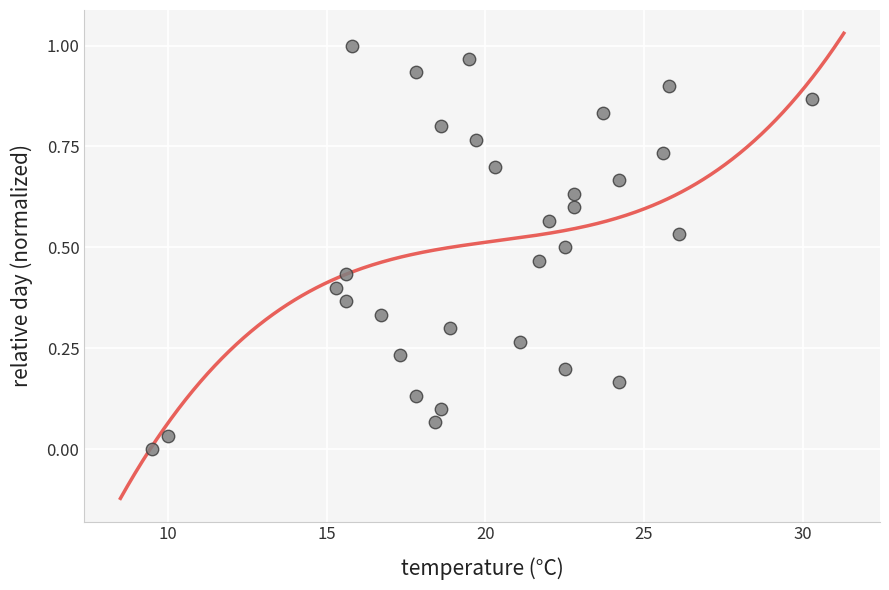

What is the range of X values (max minus min)?

20.8